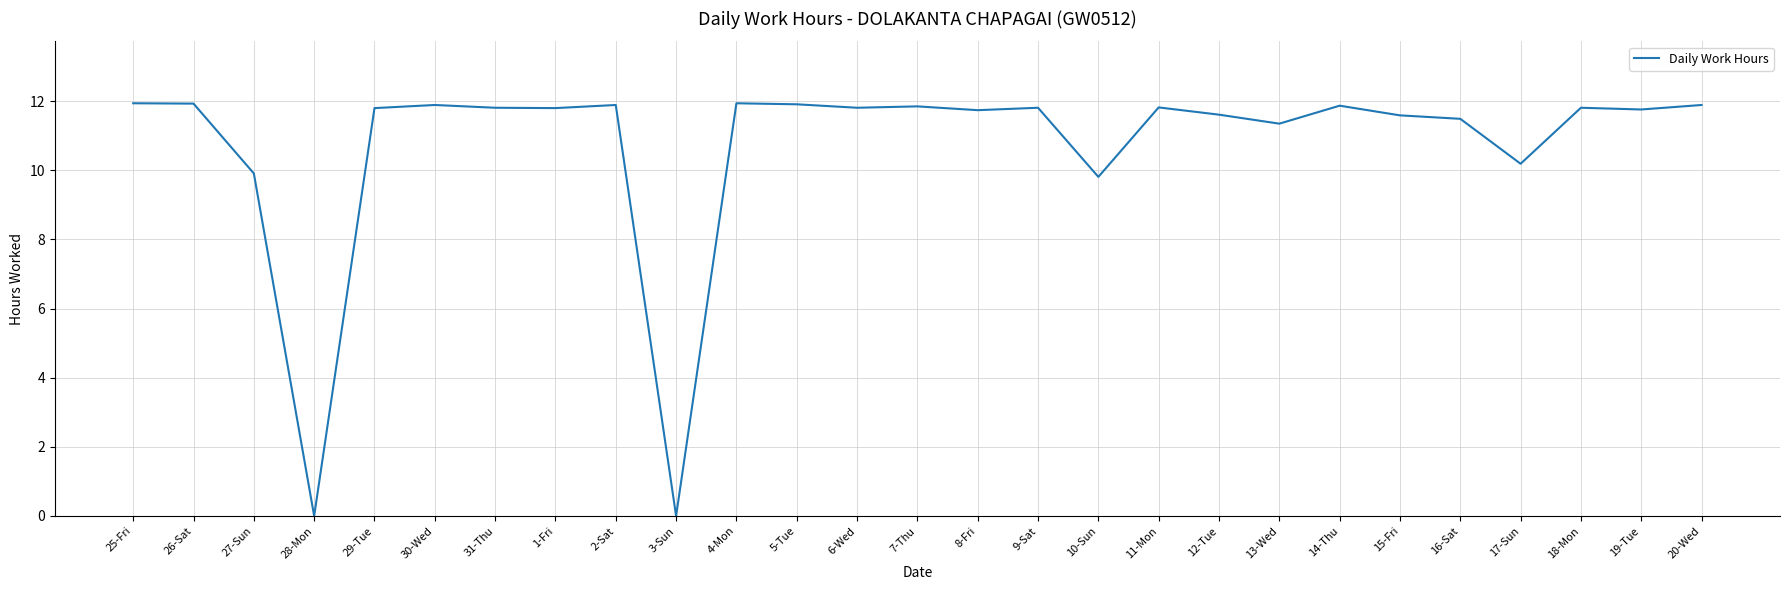

True or false: the data has more than 1 interior local peaks.

True